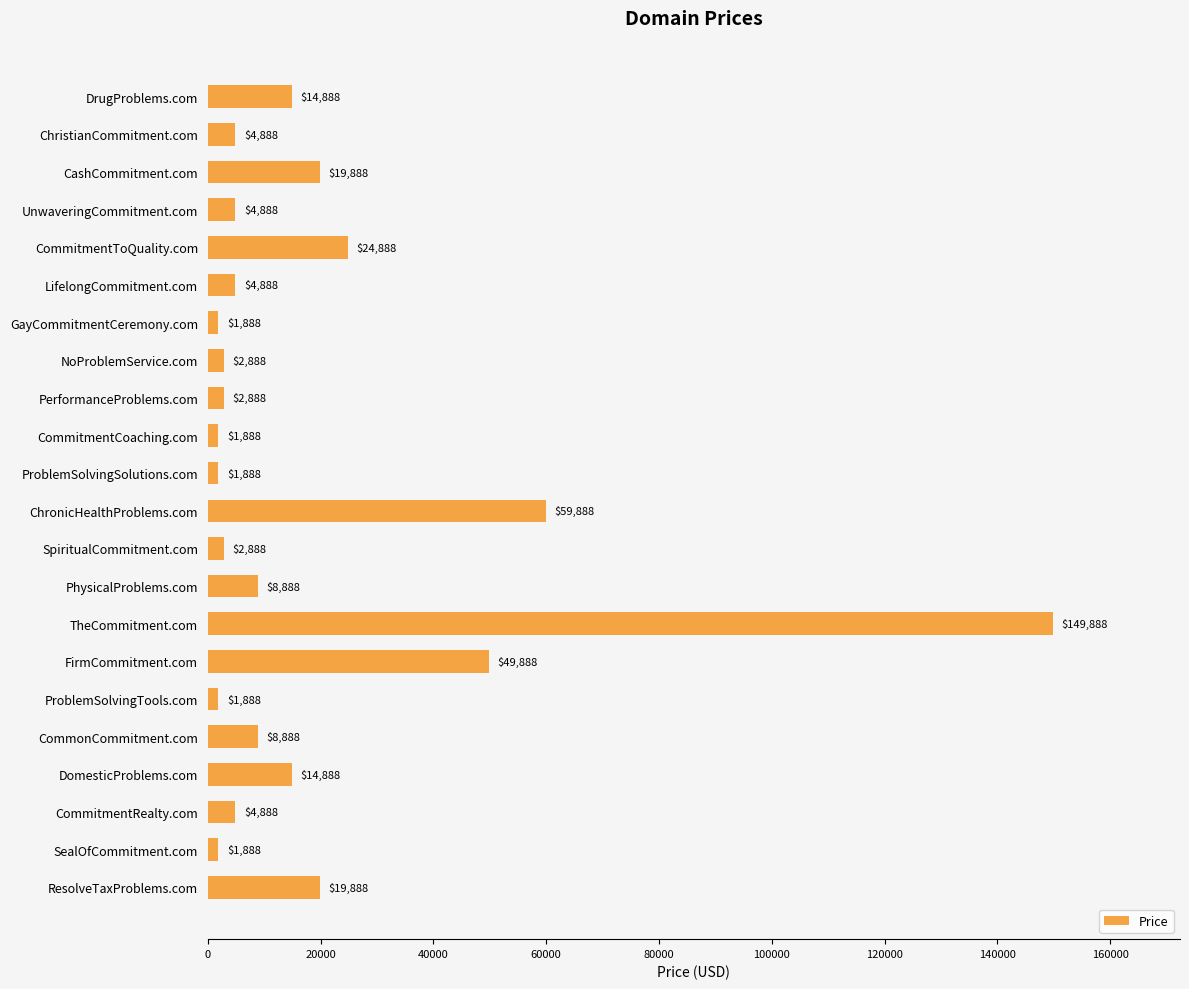

What is the difference between the second highest and second lowest values?

58000